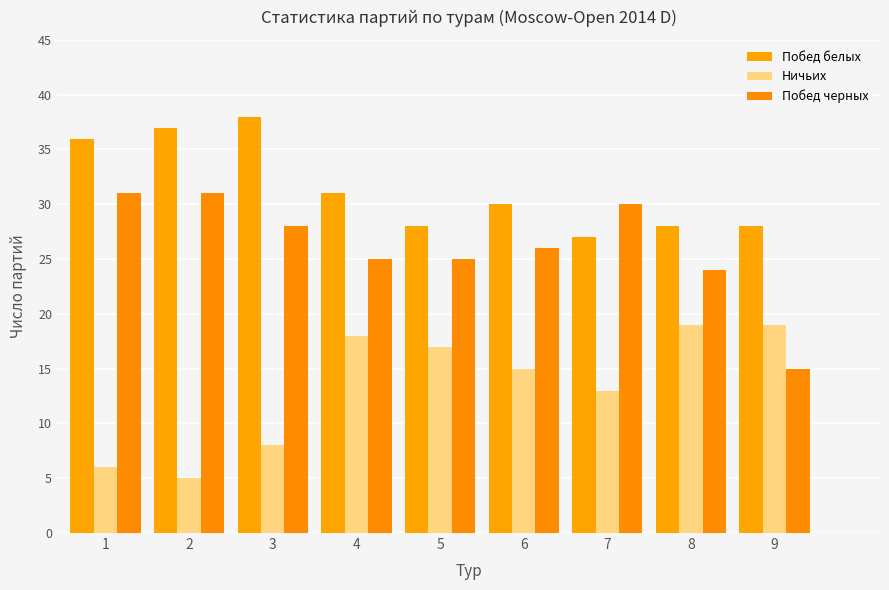

What is the sum of the Ничьих values at 3 and 9?

27